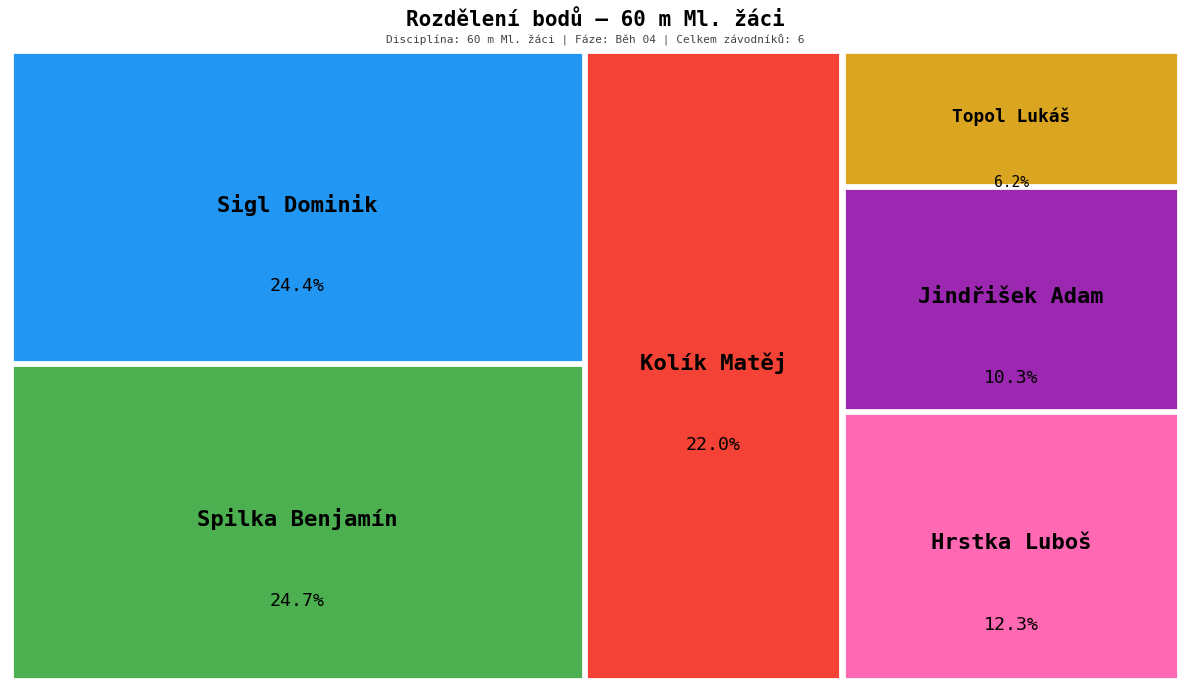

Approximately how many times larger is the value at Kolík Matěj compared to Sigl Dominik?

0.9